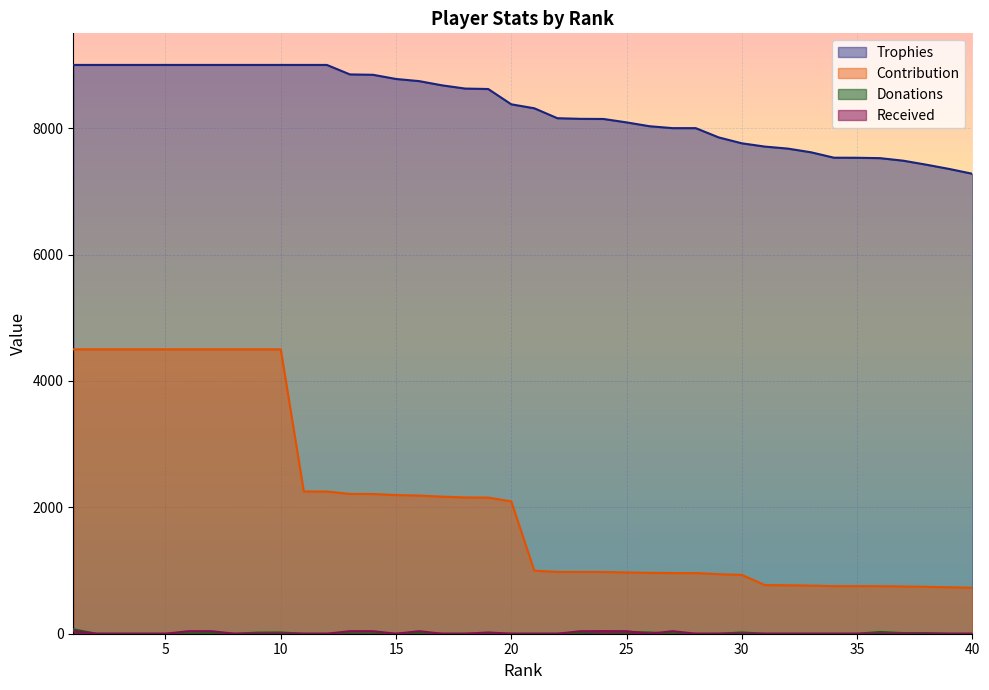

Which series changed the most between 20 and 32?

Contribution